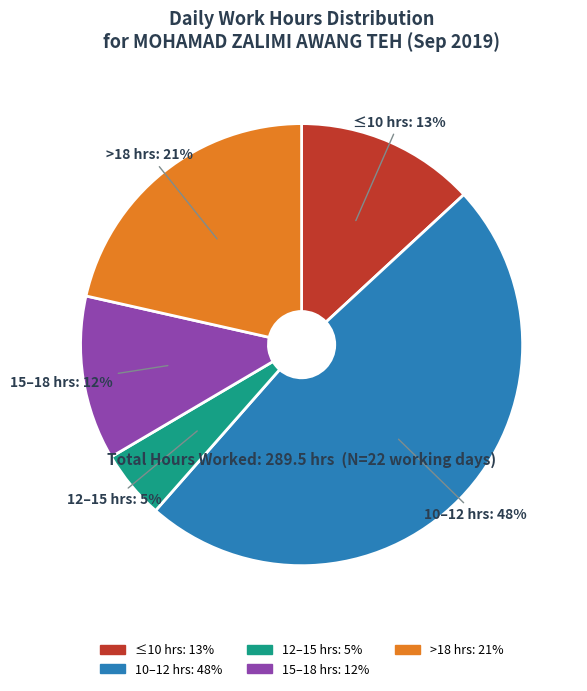

How many segments does this pie chart have?

5